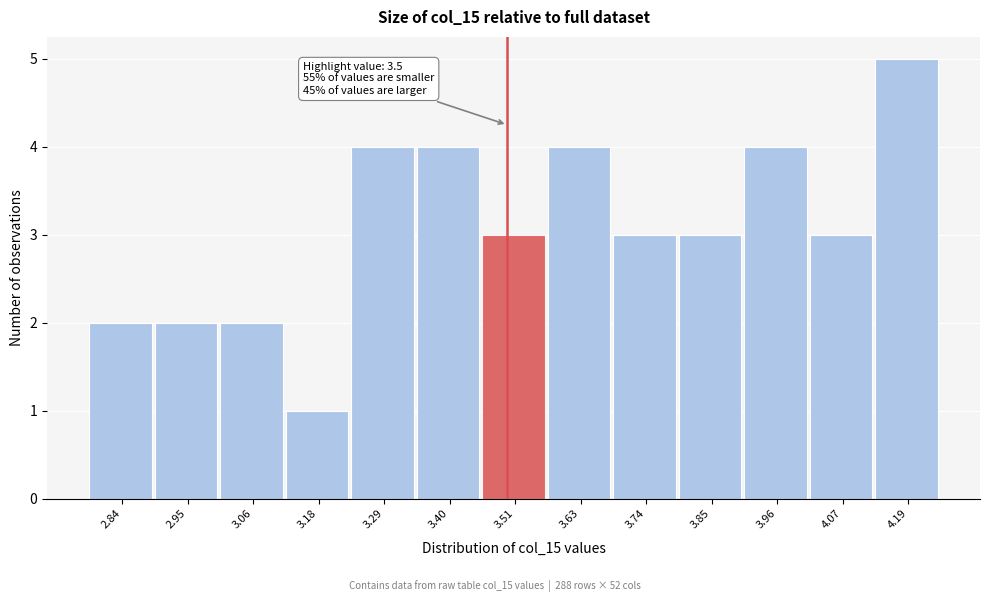

Over which range of the x-axis is the bar tallest?

4.14 to 4.24